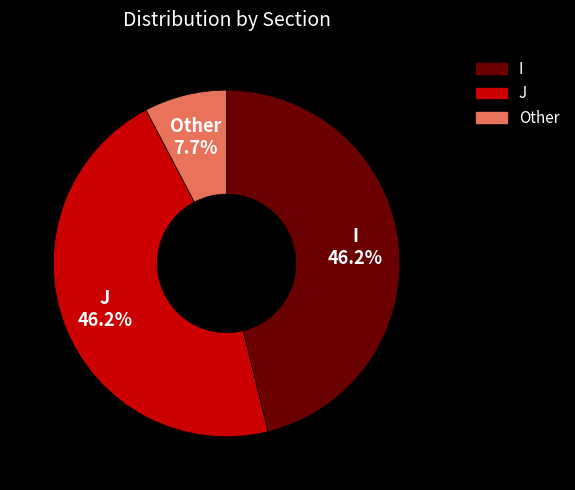

Does any single category account for the majority?

No